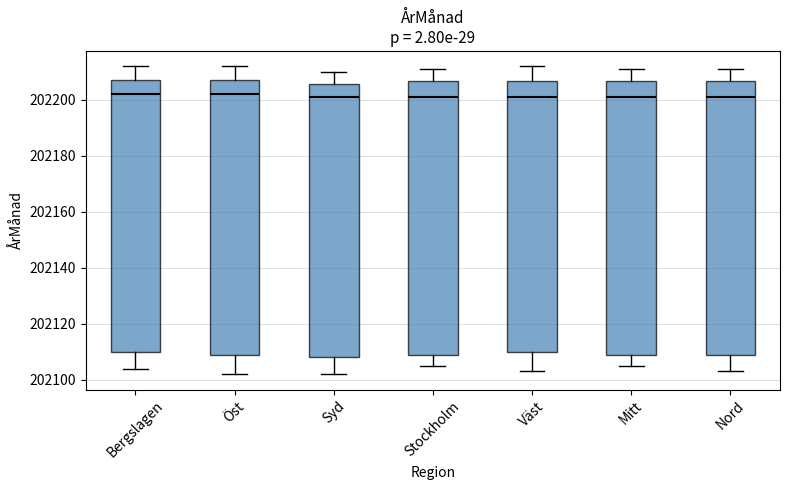

Reading left to right, read every box against the y-axis: the position of its median line, the range the box covers, and the ends of its whiskers. The values are not printed on the chart, so give them approximately, as read against the axis.

Bergslagen: median 202202, box 202110 to 202208, whiskers 202104 to 202212
Öst: median 202202, box 202110 to 202208, whiskers 202102 to 202212
Syd: median 202202, box 202108 to 202206, whiskers 202102 to 202210
Stockholm: median 202202, box 202110 to 202206, whiskers 202106 to 202212
Väst: median 202202, box 202110 to 202206, whiskers 202104 to 202212
Mitt: median 202202, box 202110 to 202206, whiskers 202106 to 202212
Nord: median 202202, box 202110 to 202206, whiskers 202104 to 202212